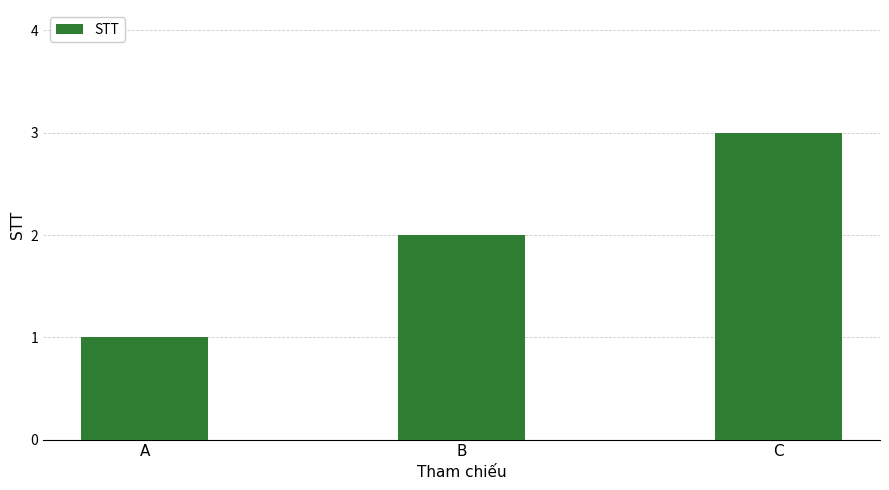

What is the change in value from B to C?

+1